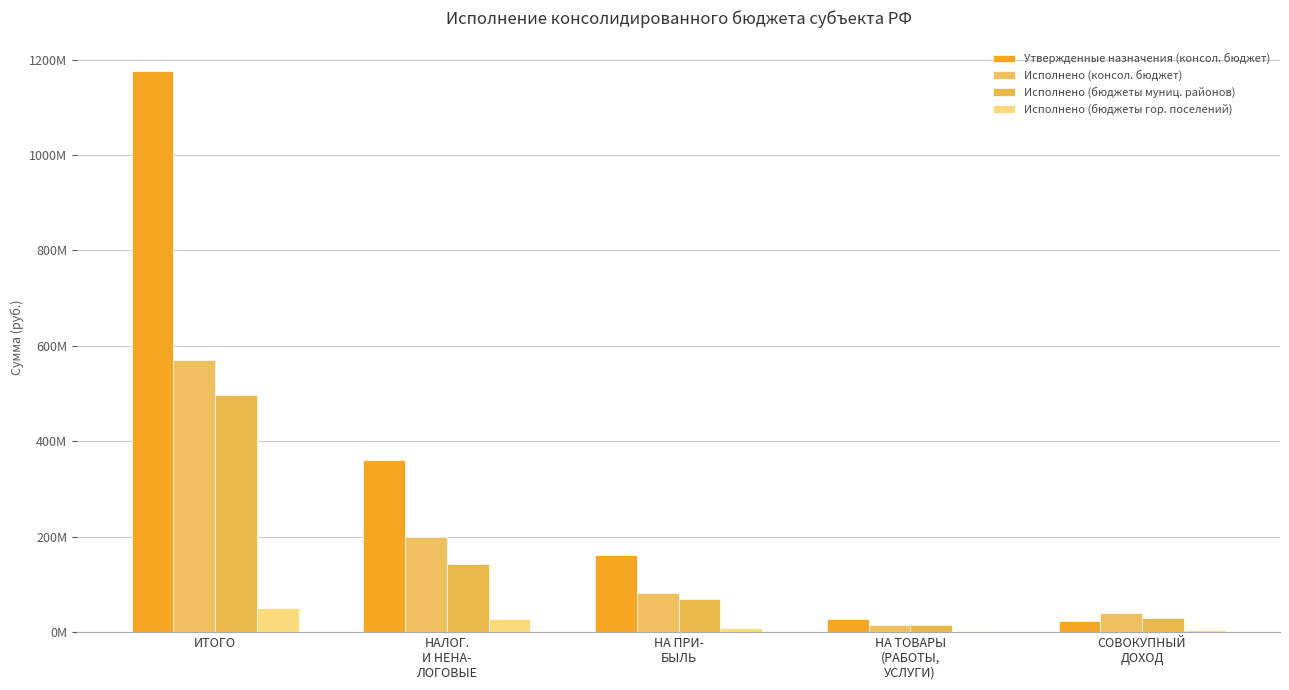

Are the bars horizontal?

No